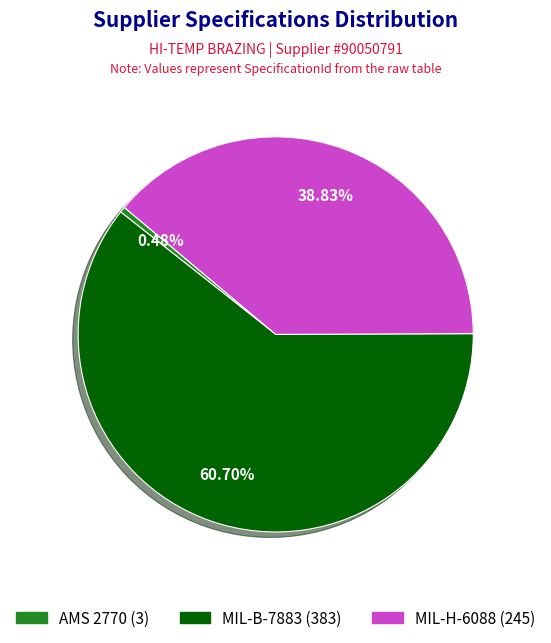

Which has a higher value, AMS 2770 or MIL-B-7883?

MIL-B-7883